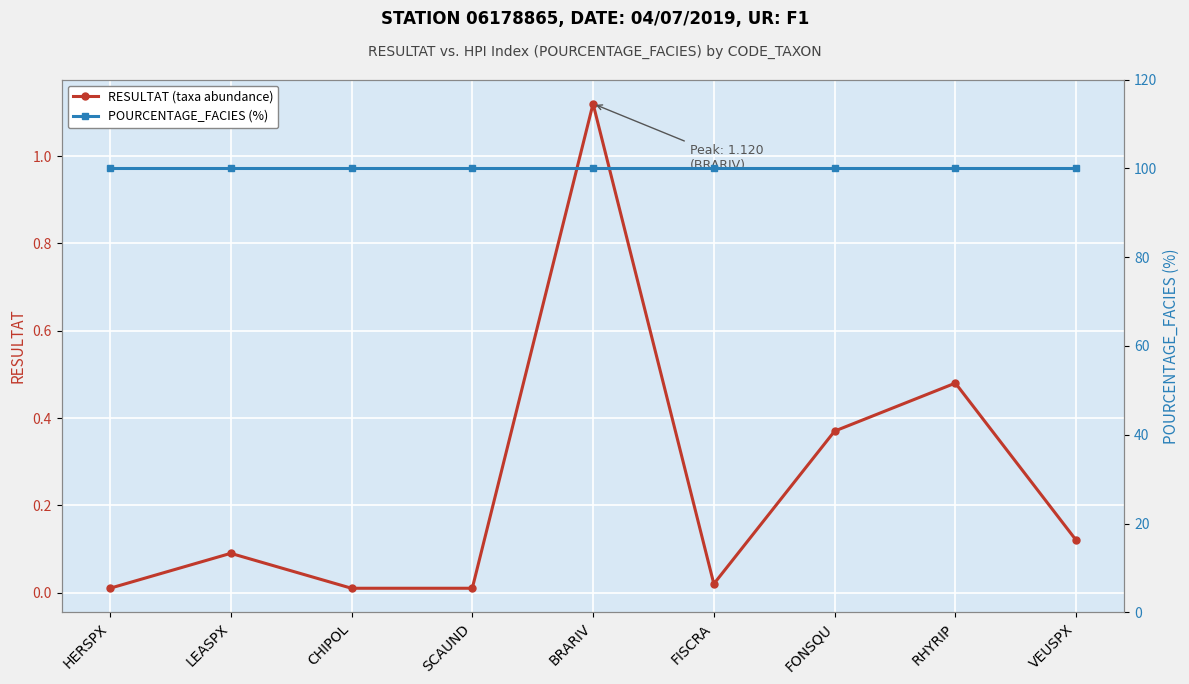

What is the average value of the RESULTAT (taxa abundance) series?

0.2